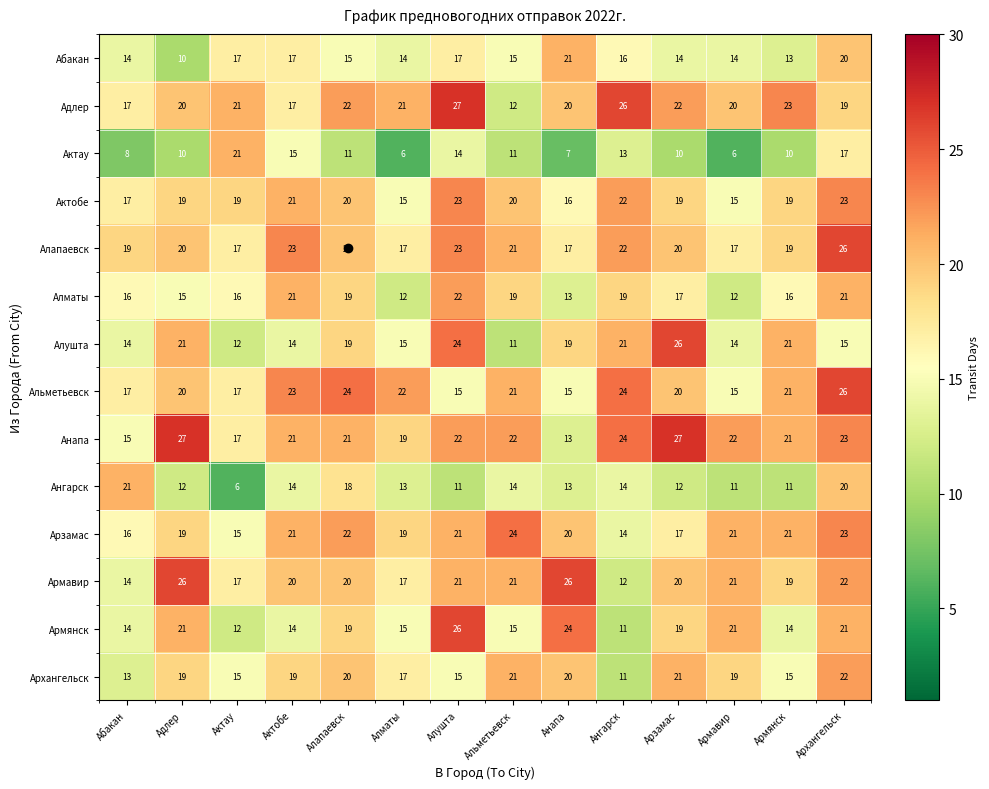

What is the difference between the maximum and minimum values in the Армавир series?

14